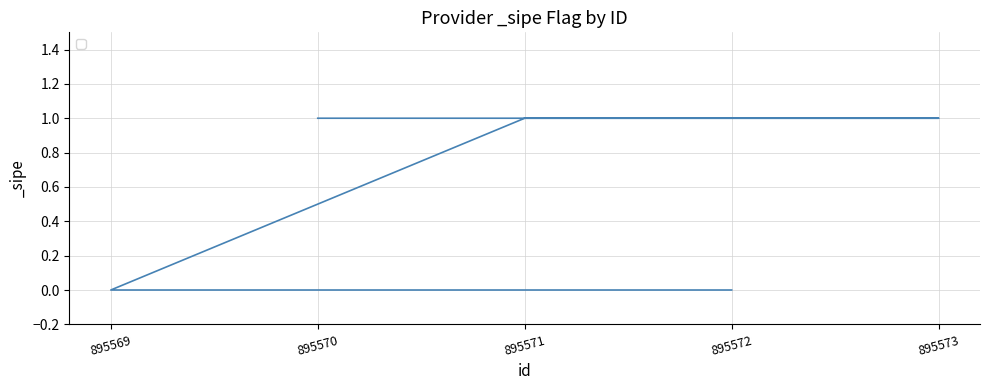

List the labels in order of value, smallest first.

895572, 895569, 895571, 895573, 895570